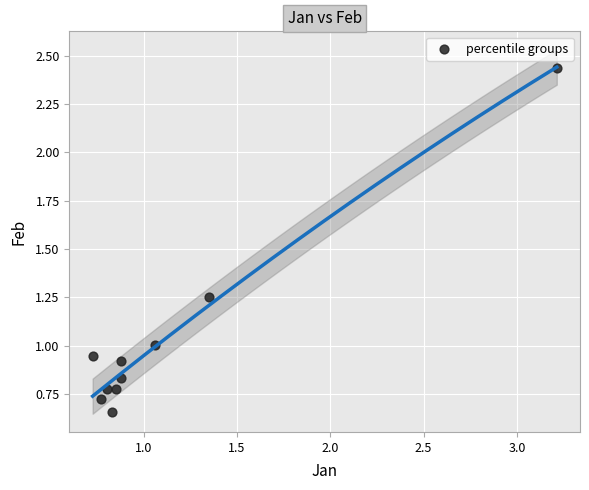

What is the range of Y values (max minus min)?

1.8